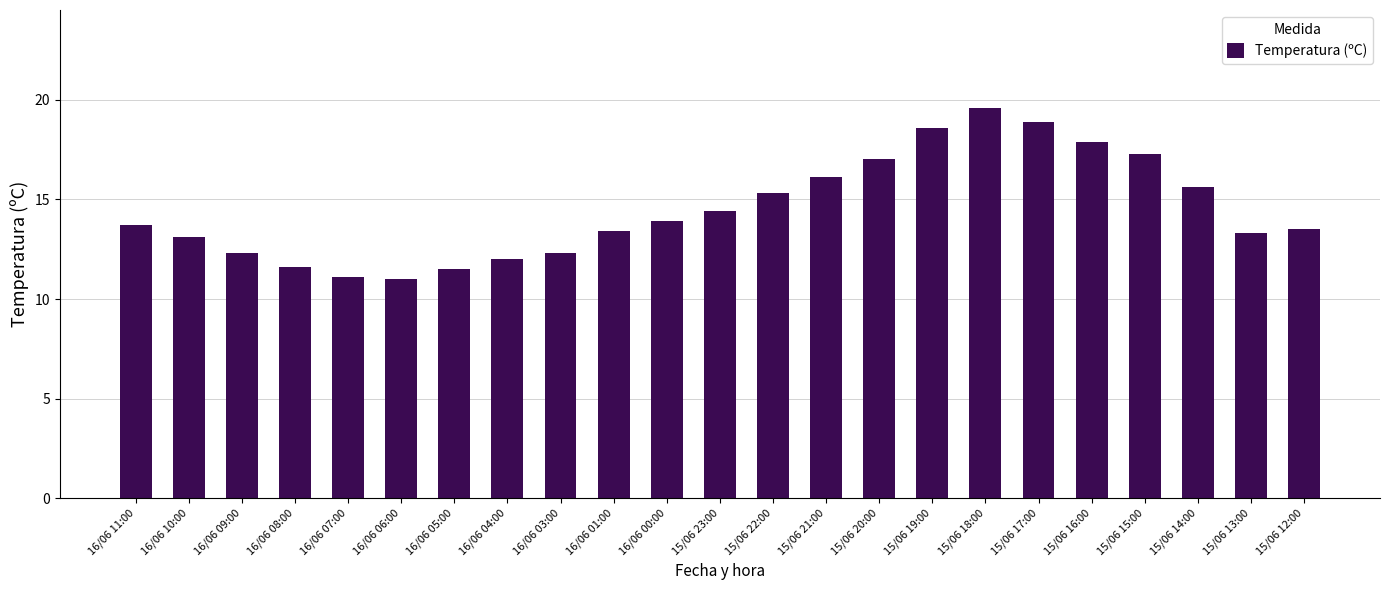

What is the value of the 22nd bar from the left?

13.3